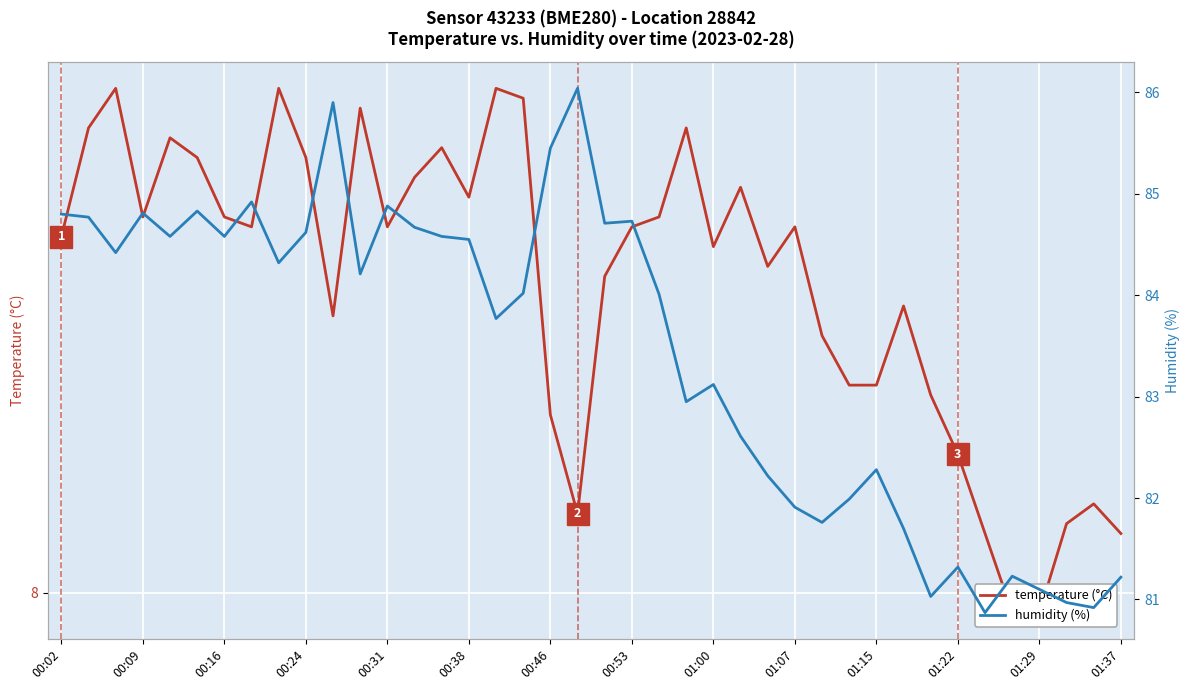

How many categories are shown in the chart?

40